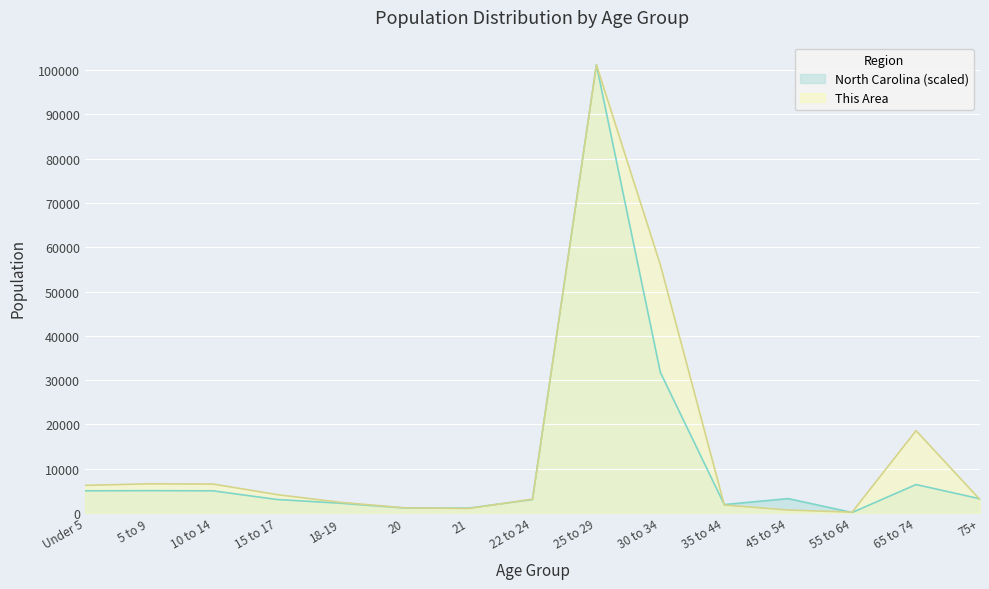

At how many categories does at least one series exceed 9345?

3